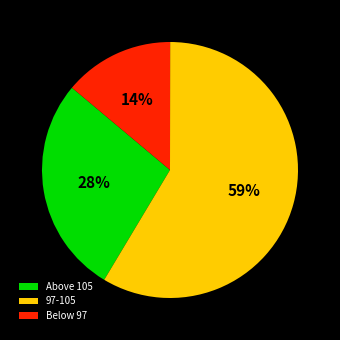

Count the number of slices in the pie.

3